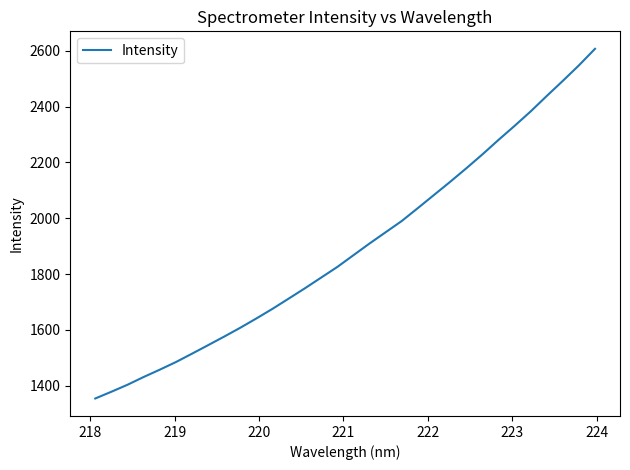

What is the greatest value displayed?

2606.6